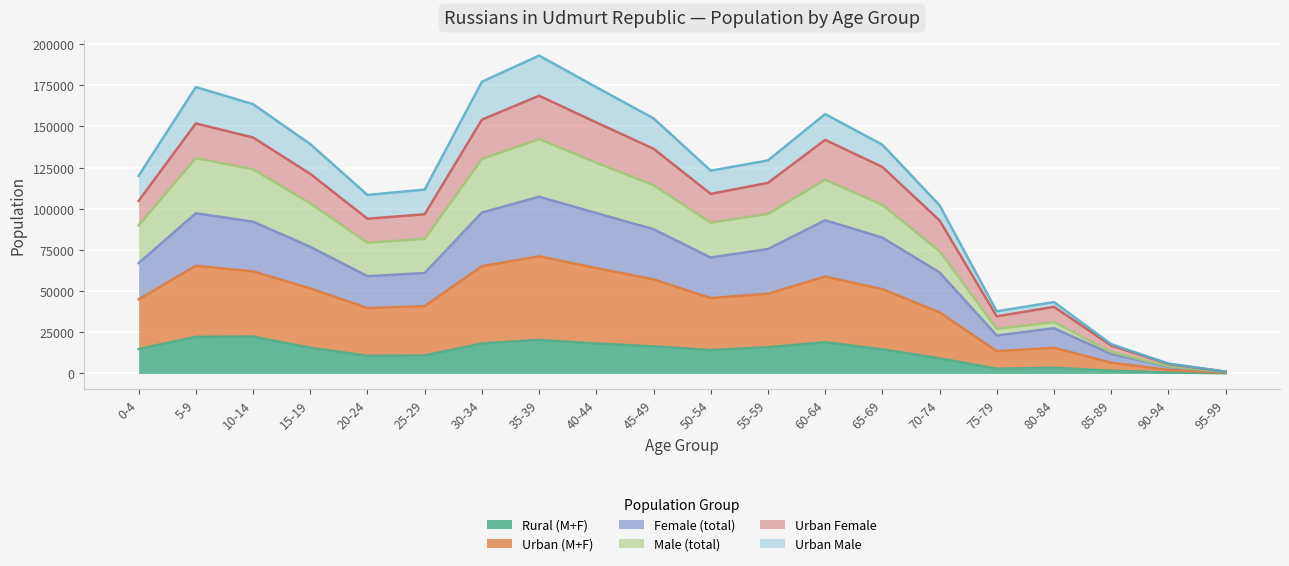

Which series has the largest range (max minus min)?

Urban (M+F)